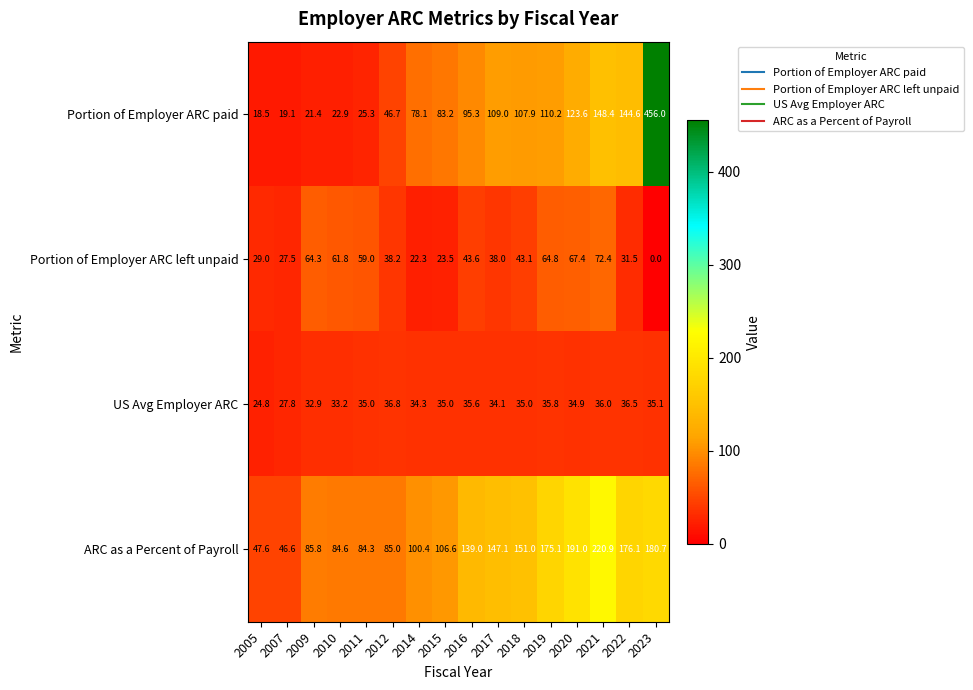

What is the greatest value displayed?

456.0